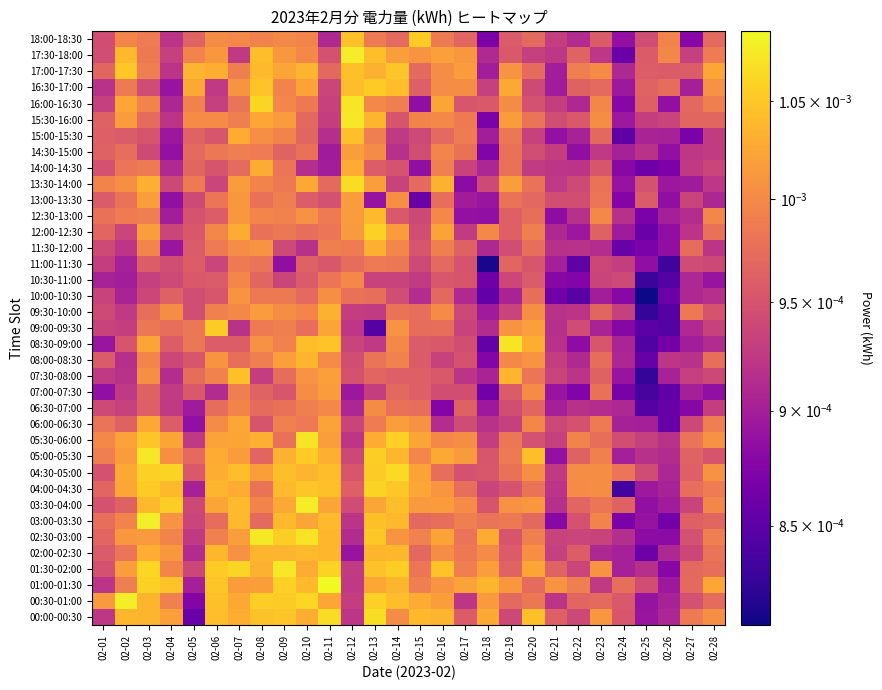

Which has a higher value, 02-21 or 02-02?

02-02